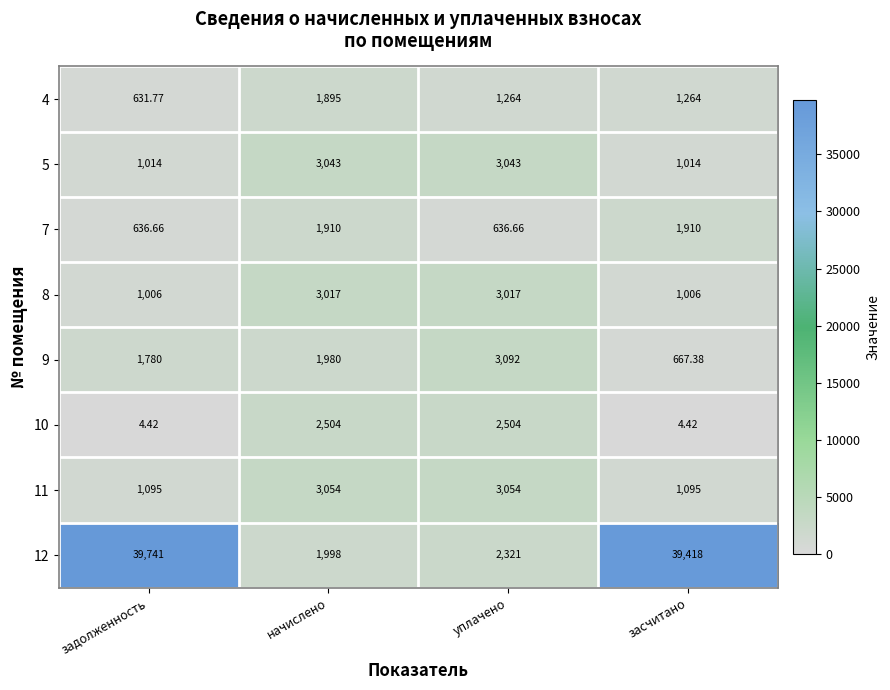

At which label does 12 first exceed 39418?

задолженность